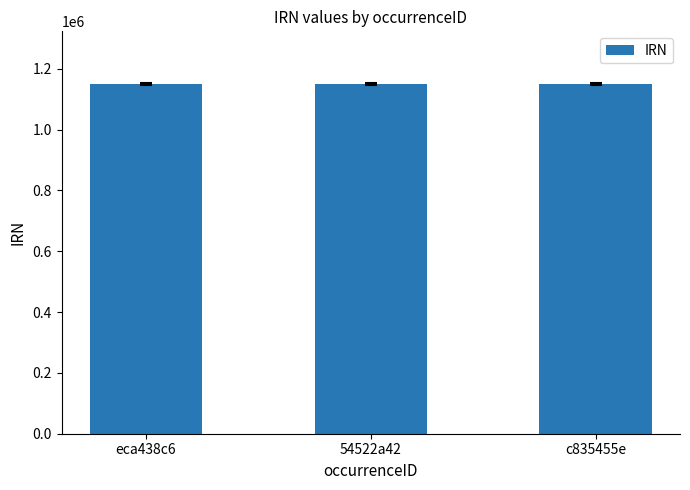

What is the greatest value displayed?

1150764